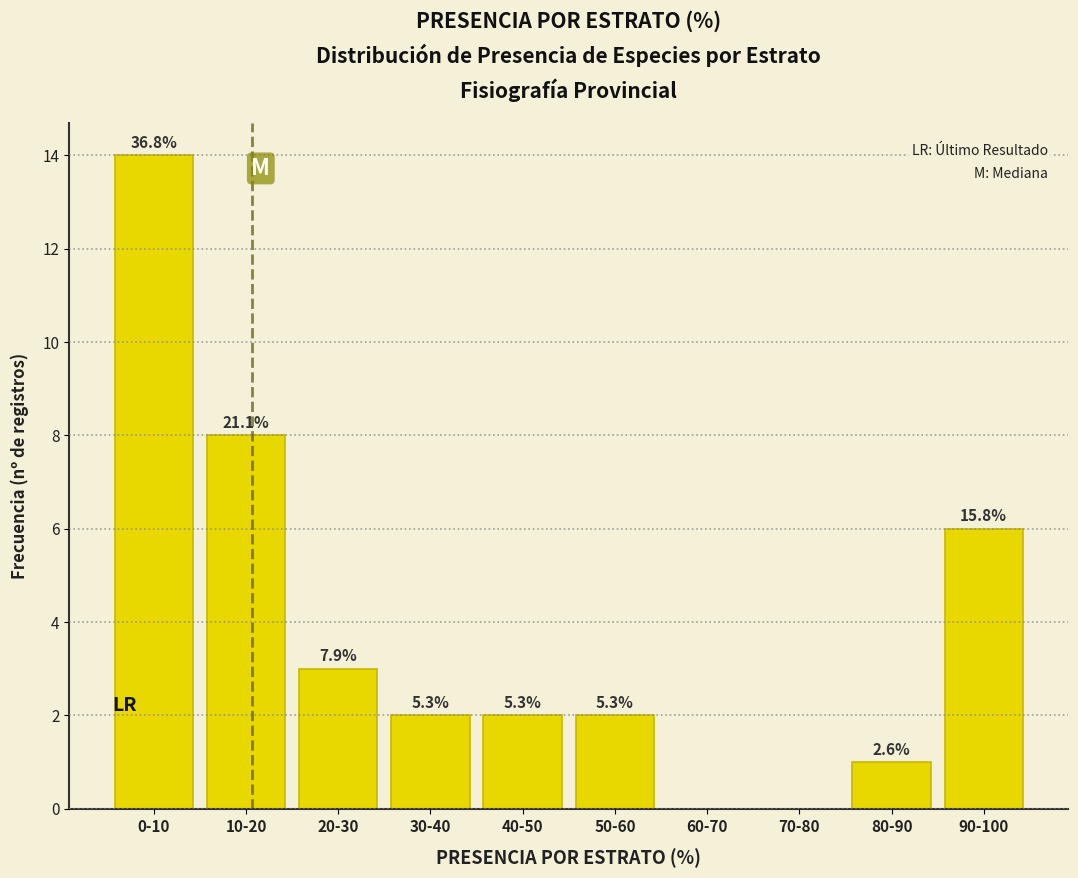

Are the bars horizontal?

No